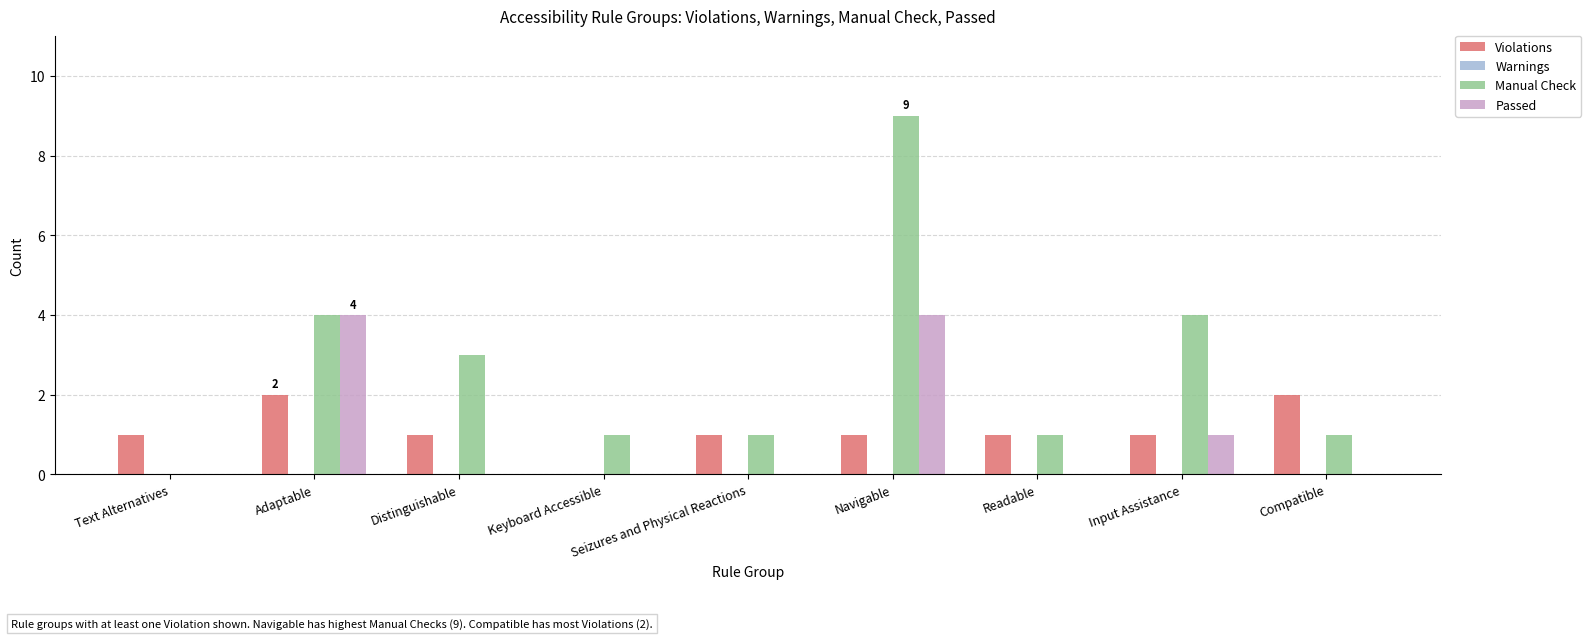

Which series changed the most between Keyboard Accessible and Readable?

Violations